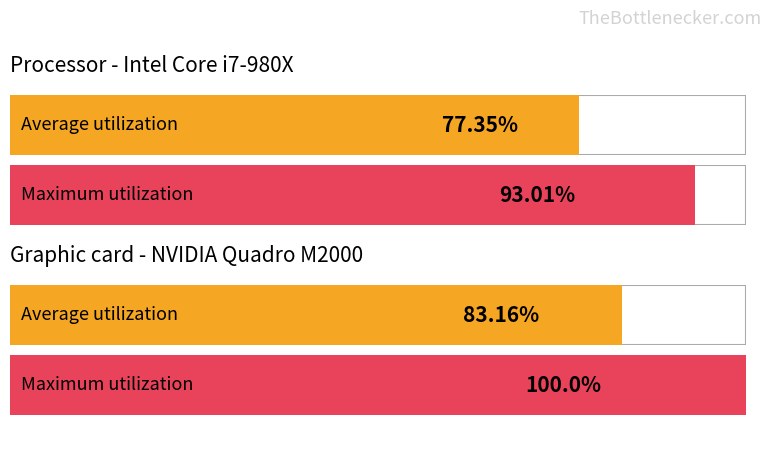

Rank the series at Hour 6 from highest to lowest value.

Maximum utilization, Average utilization